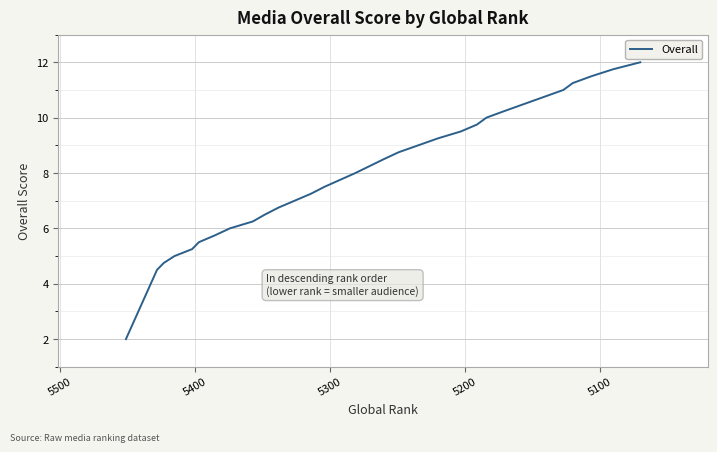

The value at 24 is 17.0. True or false?

False